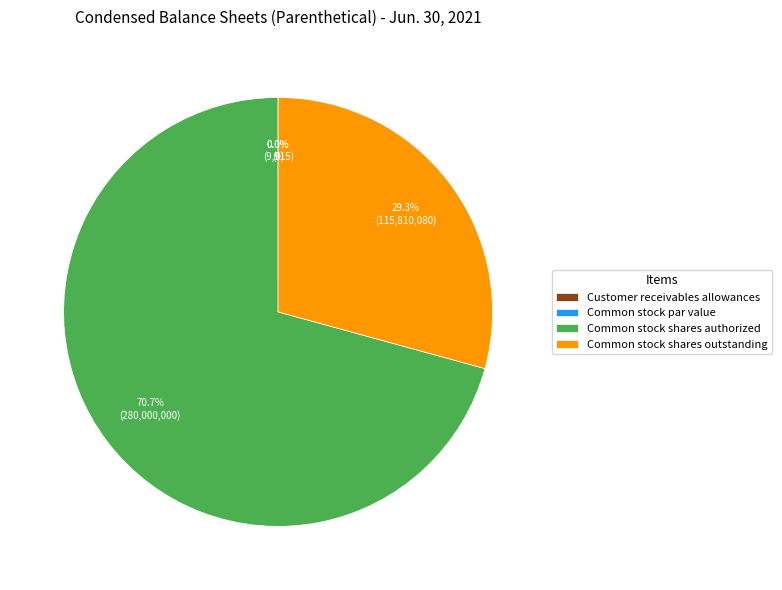

Is there a majority slice in this chart?

Yes